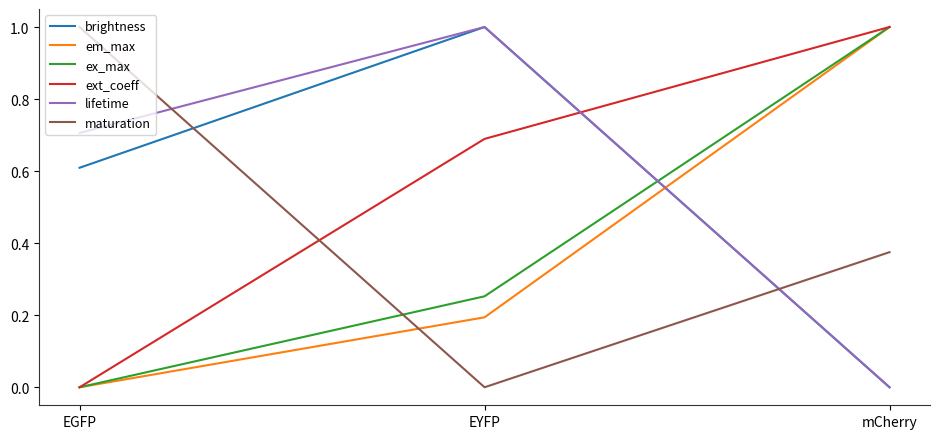

What is the total value across all series at EYFP?

3.1